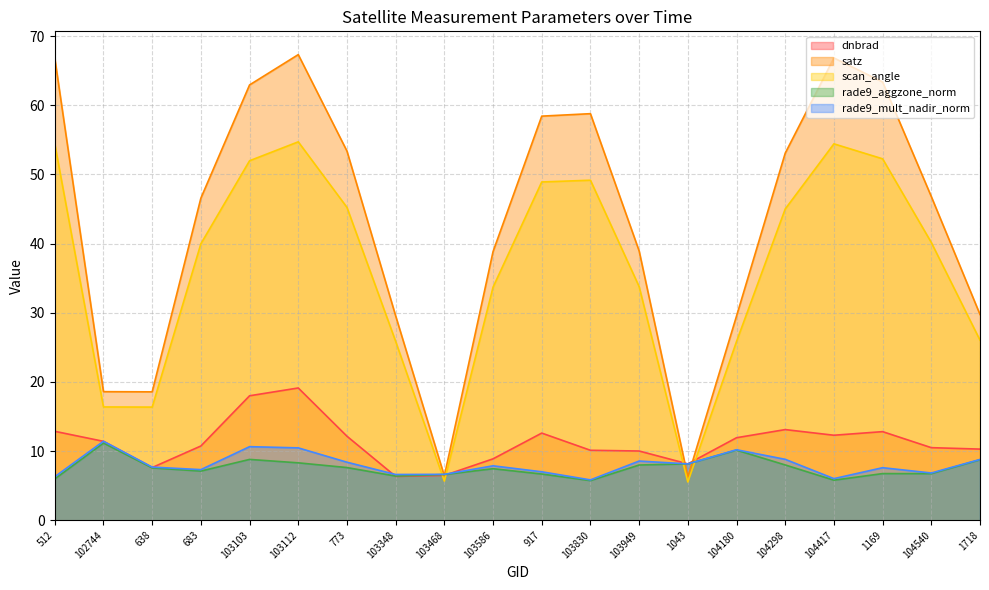

How many interior local valleys does the rade9_mult_nadir_norm series have?

6